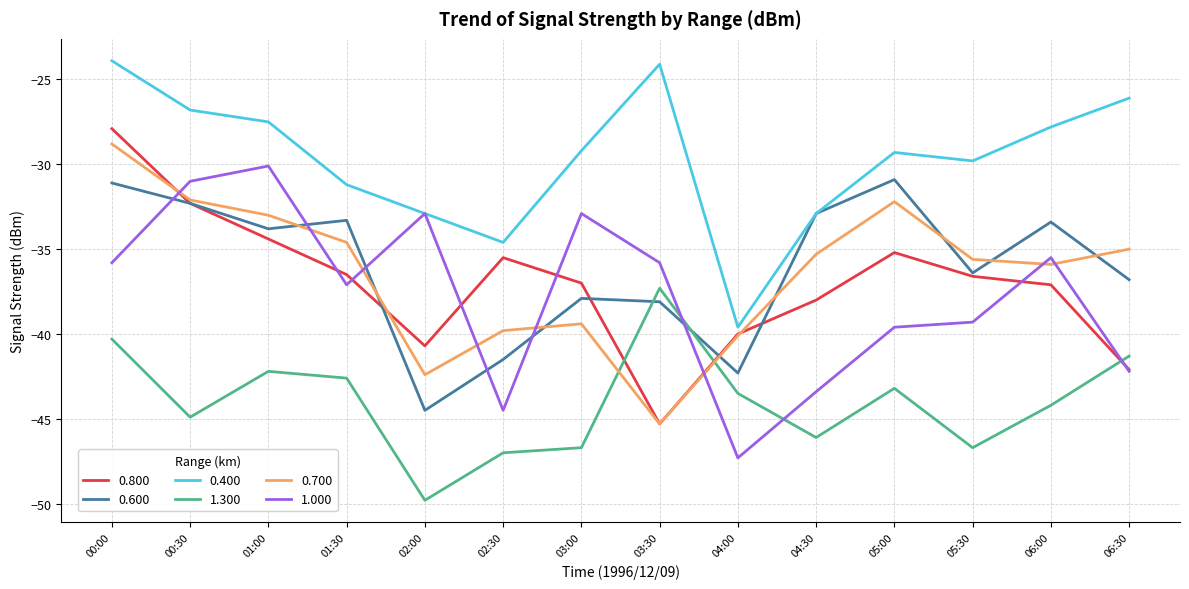

At which label does 0.600 reach its minimum?

02:00